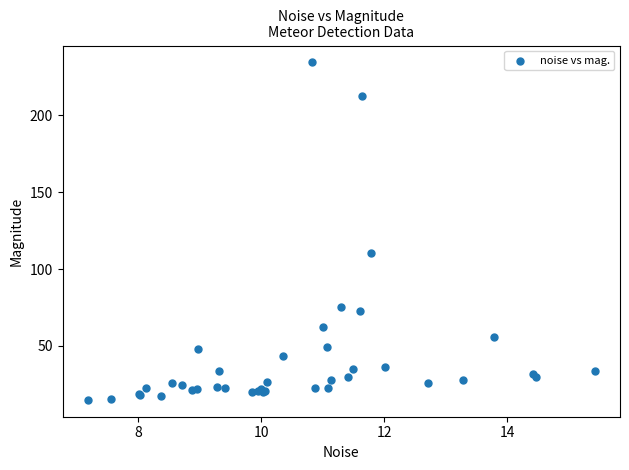

What Y value in the scatter plot is closest to 124?

110.7